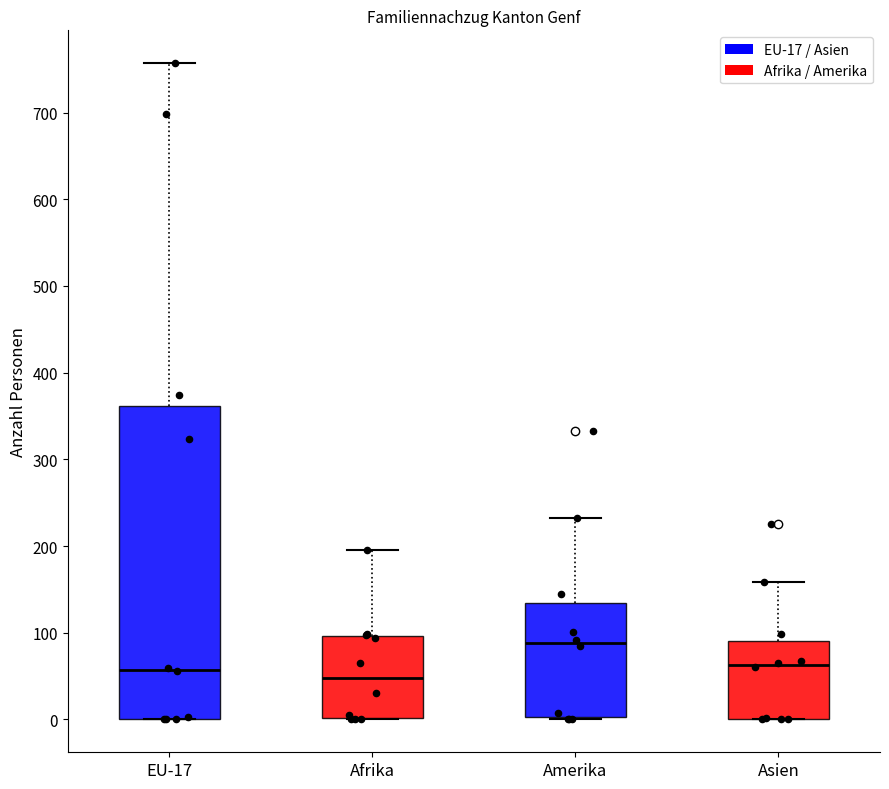

Which box's median line is the highest?

Amerika